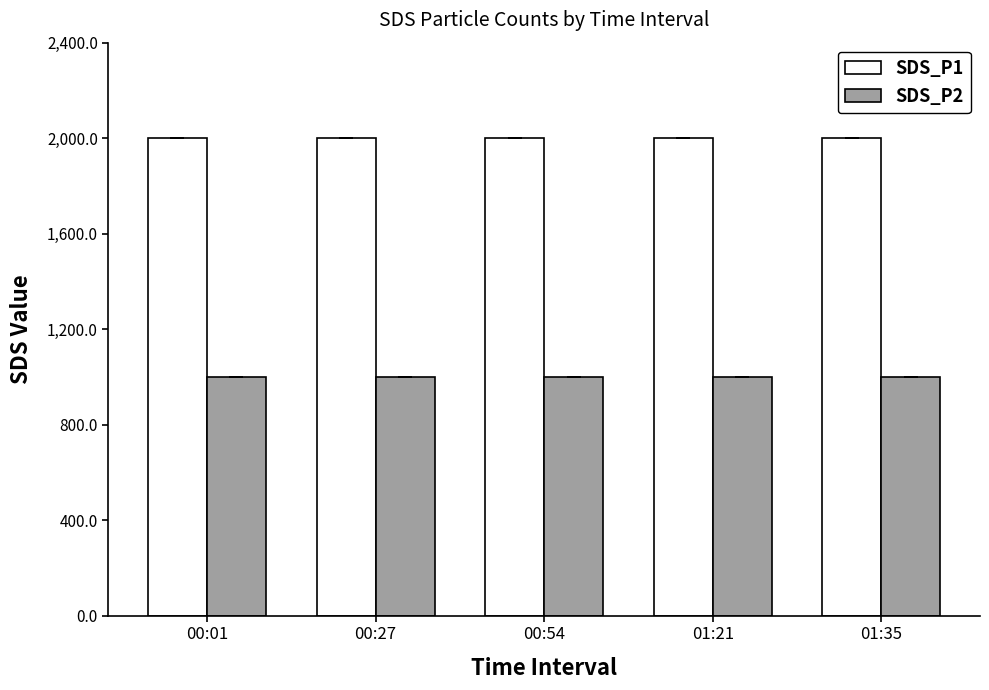

What is the value of the SDS_P1 bar at the 5th from the left?

1999.9